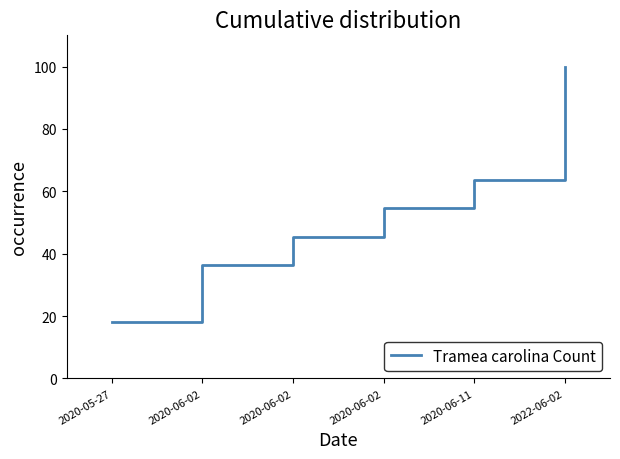

Count the number of categories in the chart.

6